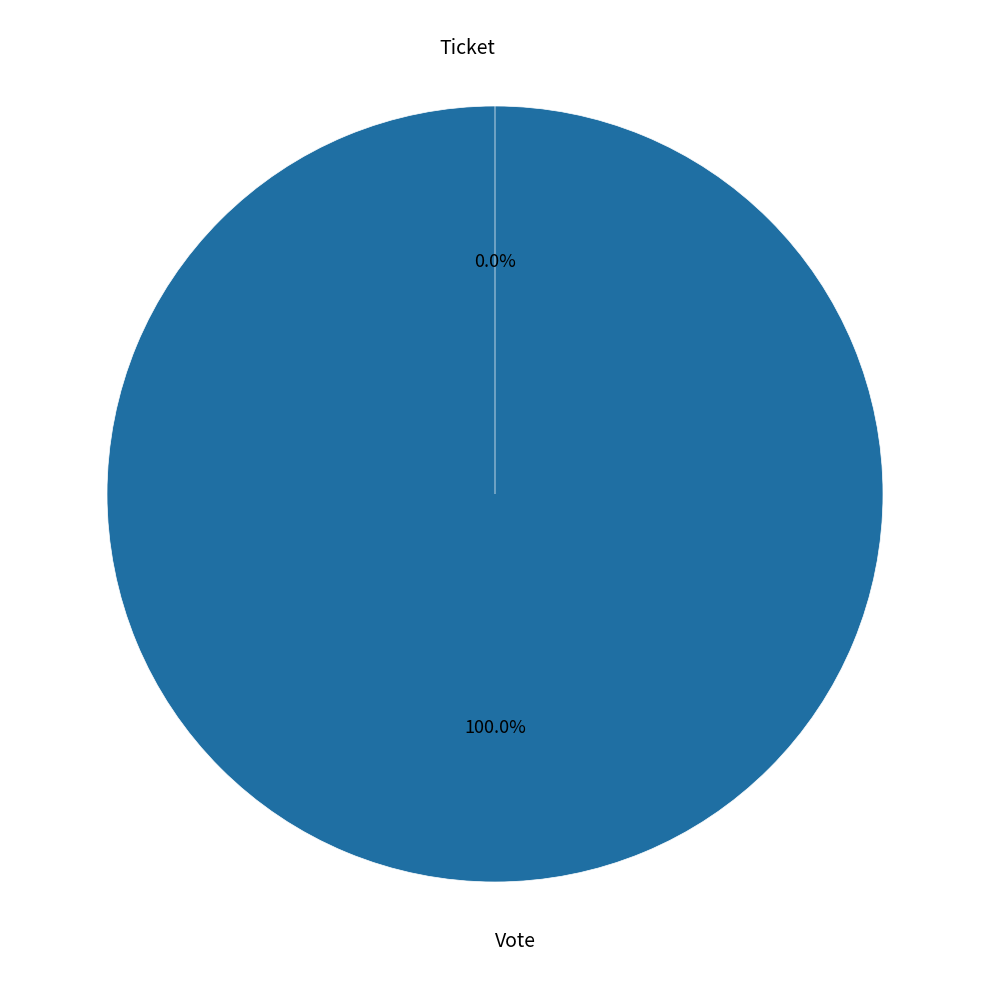

True or false: Vote accounts for 99% of the total.

False